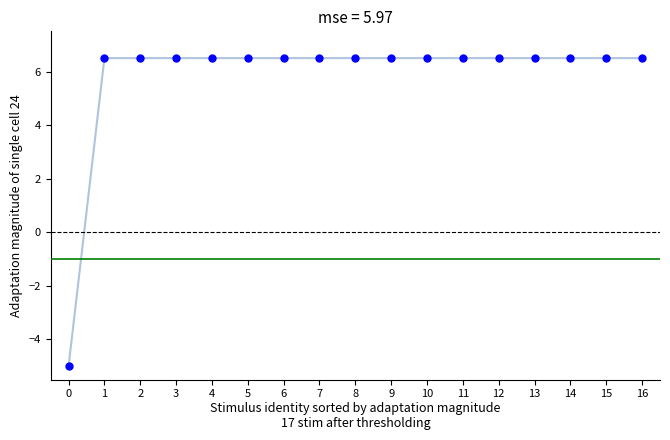

What is the range of Y values (max minus min)?

11.5